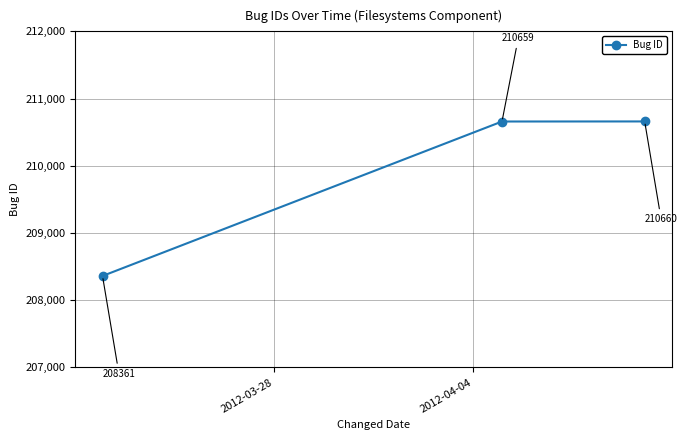

What is the minimum value shown in the chart?

208361